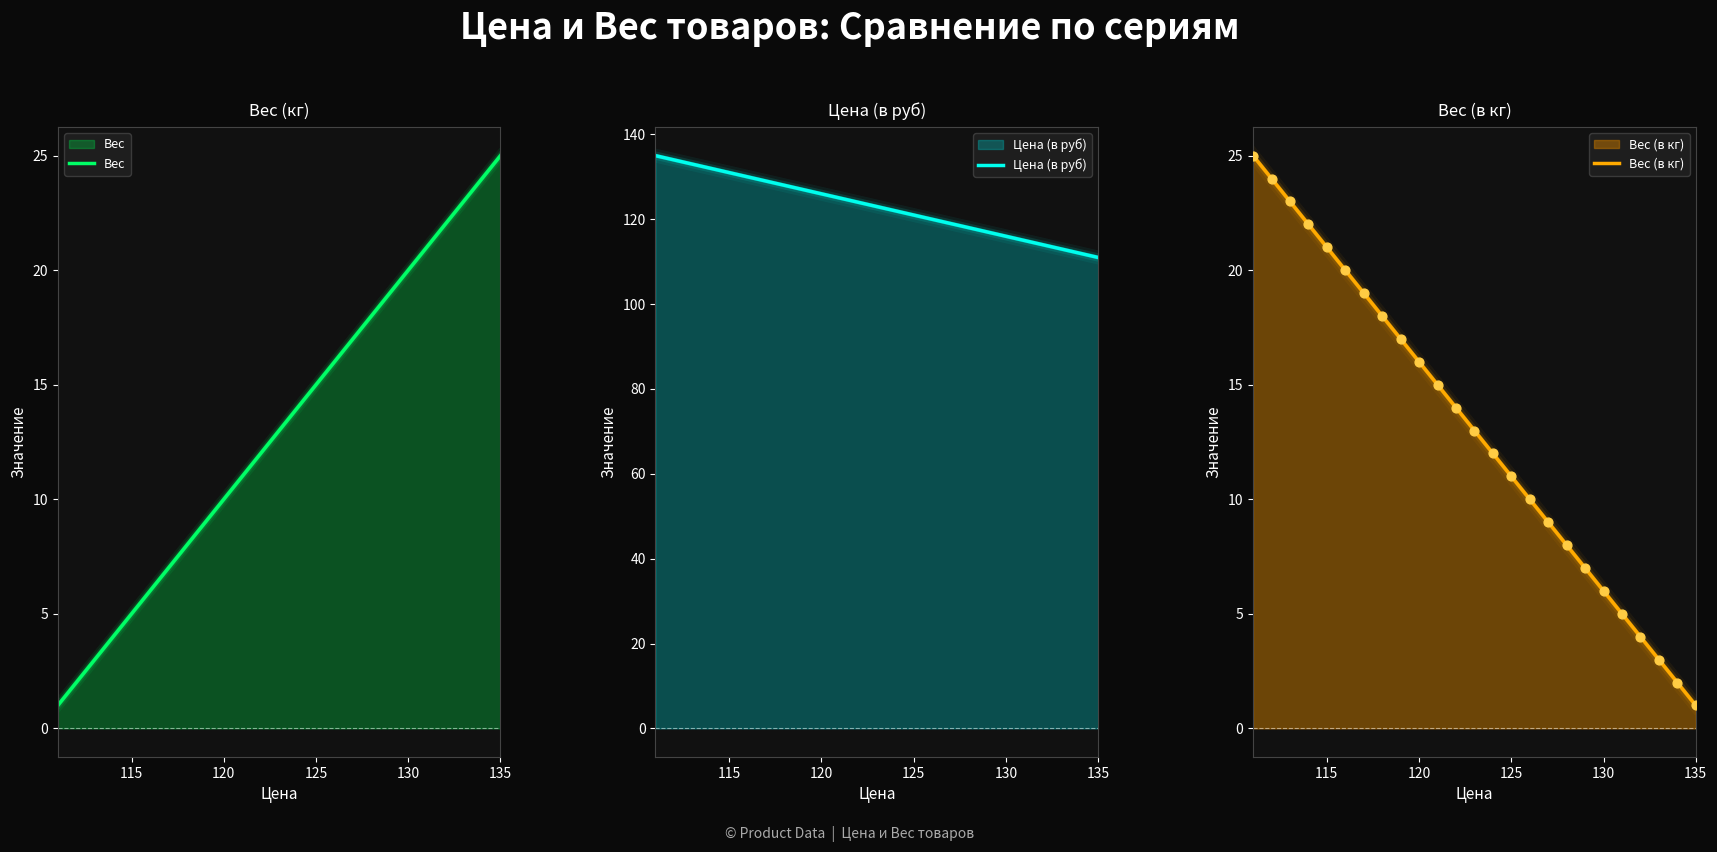

Which series contains the lowest Y value?

Вес